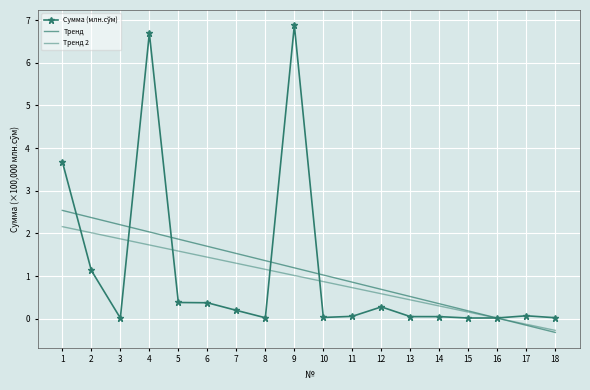

Between 2 and 11, which is larger?

2